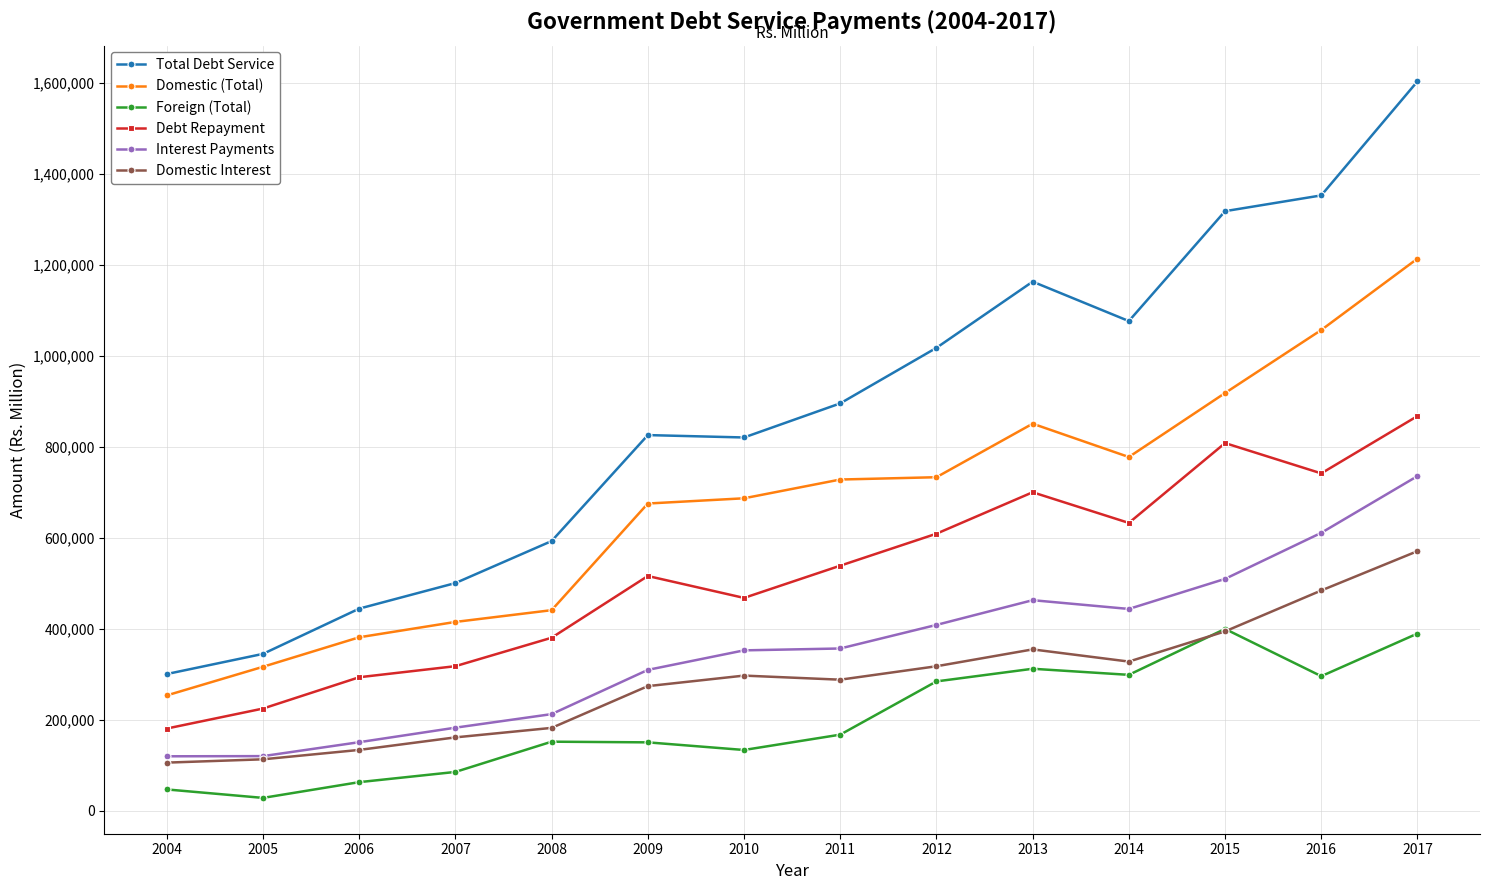

What is the value of the Domestic (Total) point at the 2nd from the left?

316511